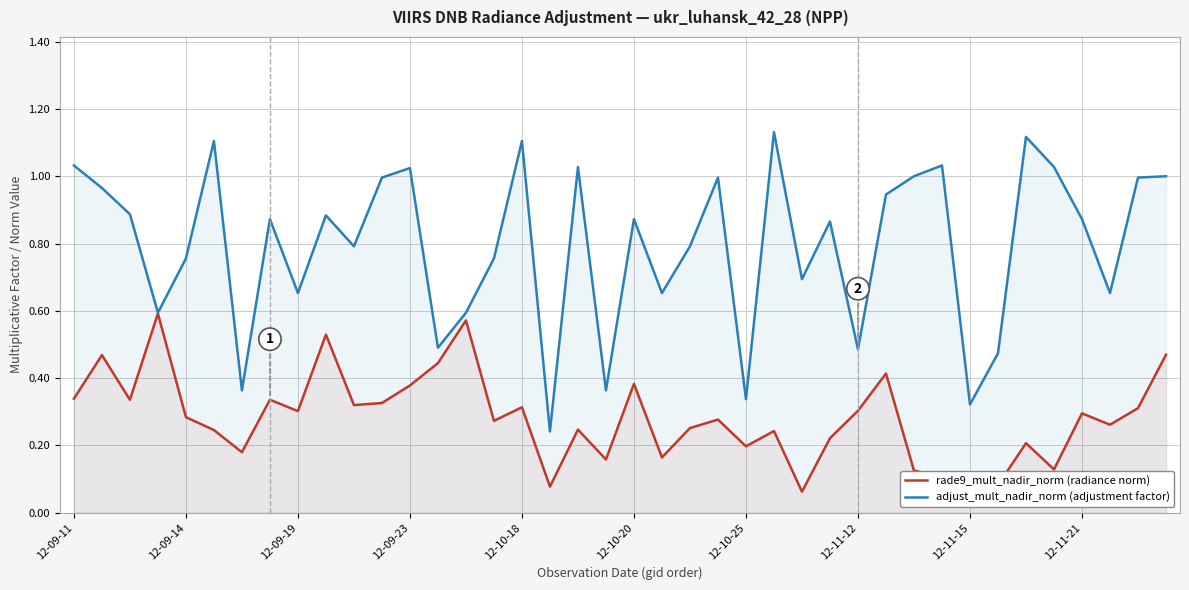

True or false: adjust_mult_nadir_norm (adjustment factor) has a value of 0.3 at 12-11-12.

False